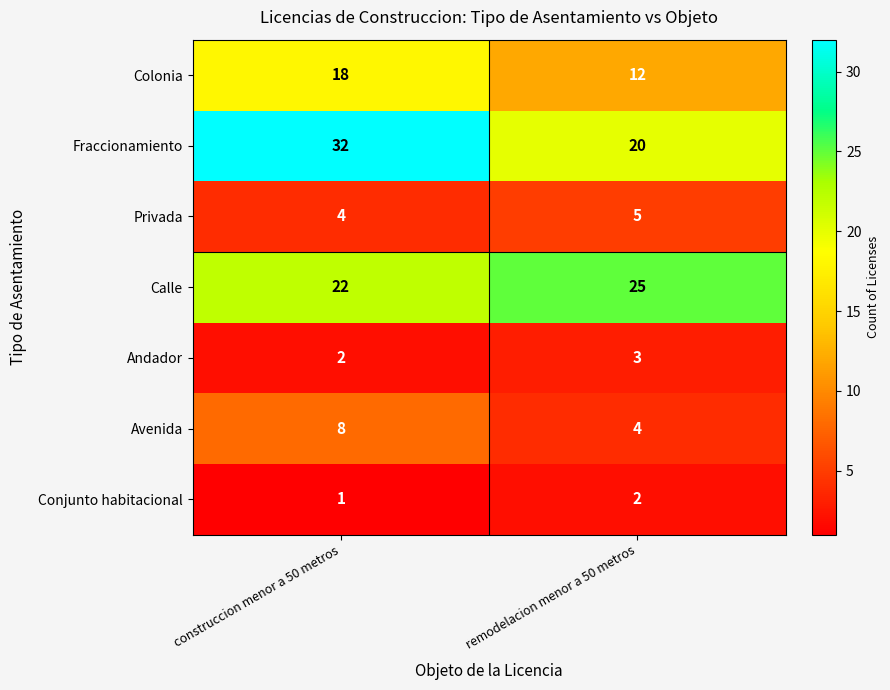

What is the total value across all series at remodelacion menor a 50 metros?

71